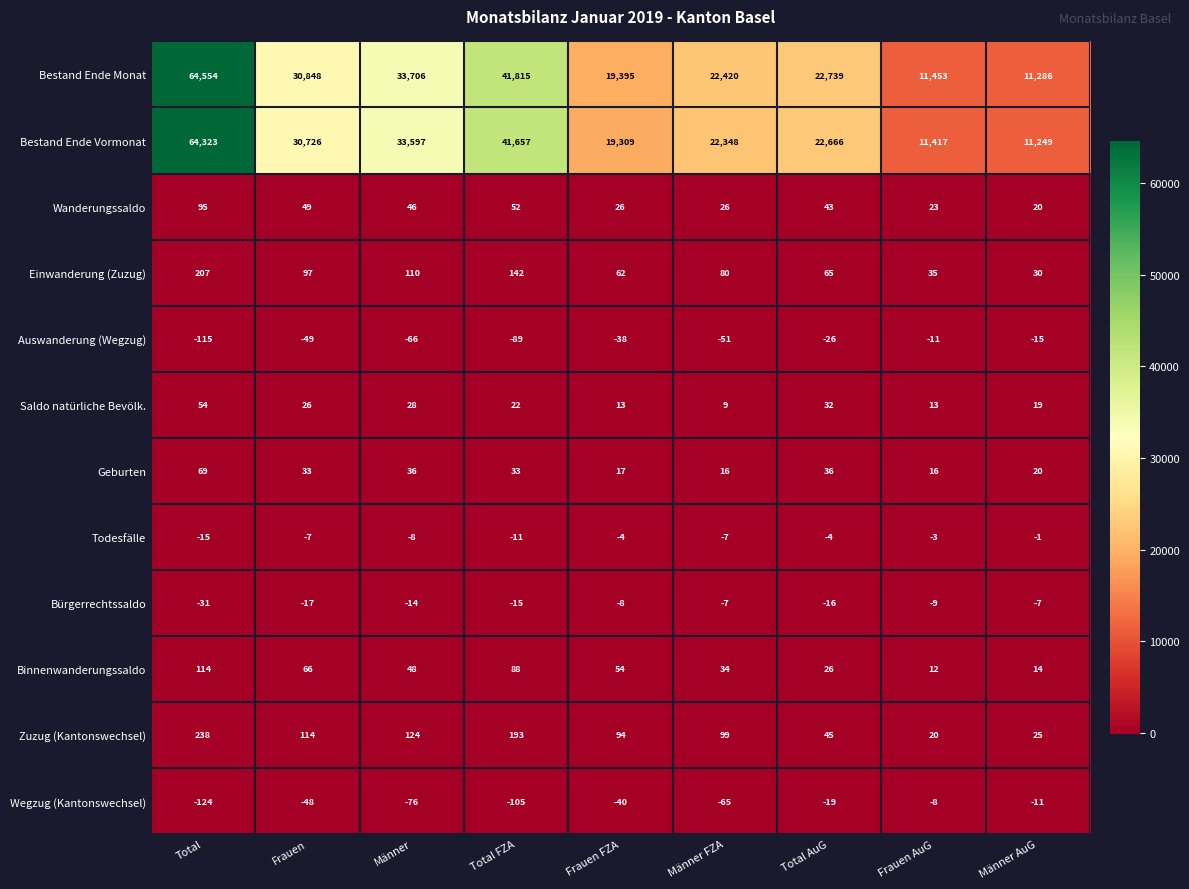

What is the average value of the Bestand Ende Vormonat series?

28588